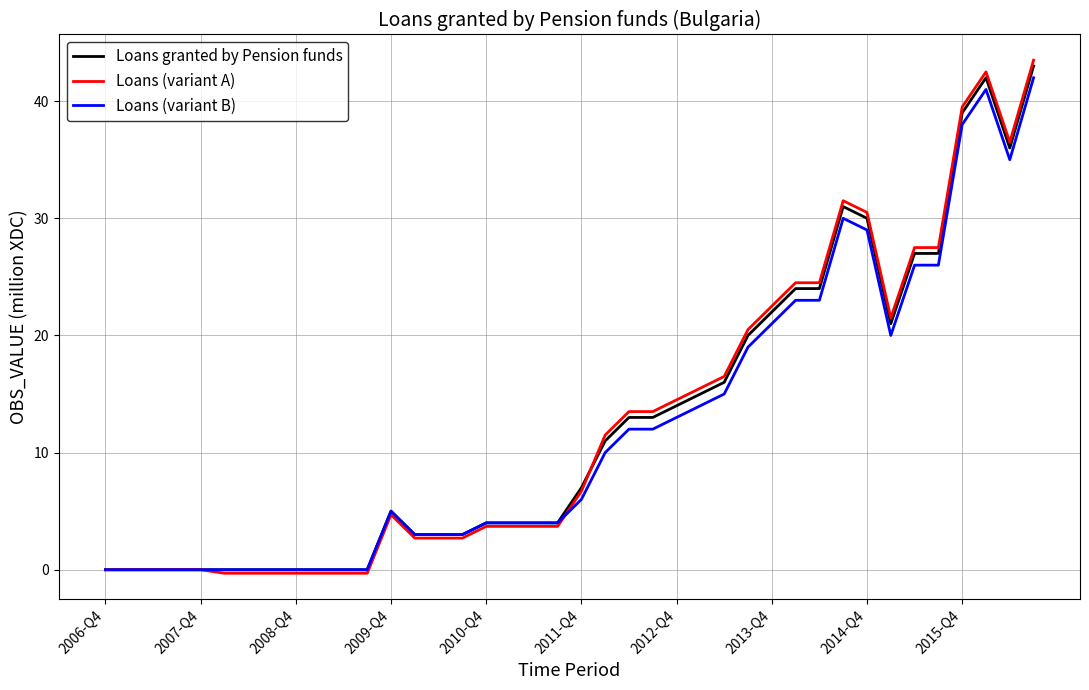

Which series has the largest range (max minus min)?

Loans (variant A)